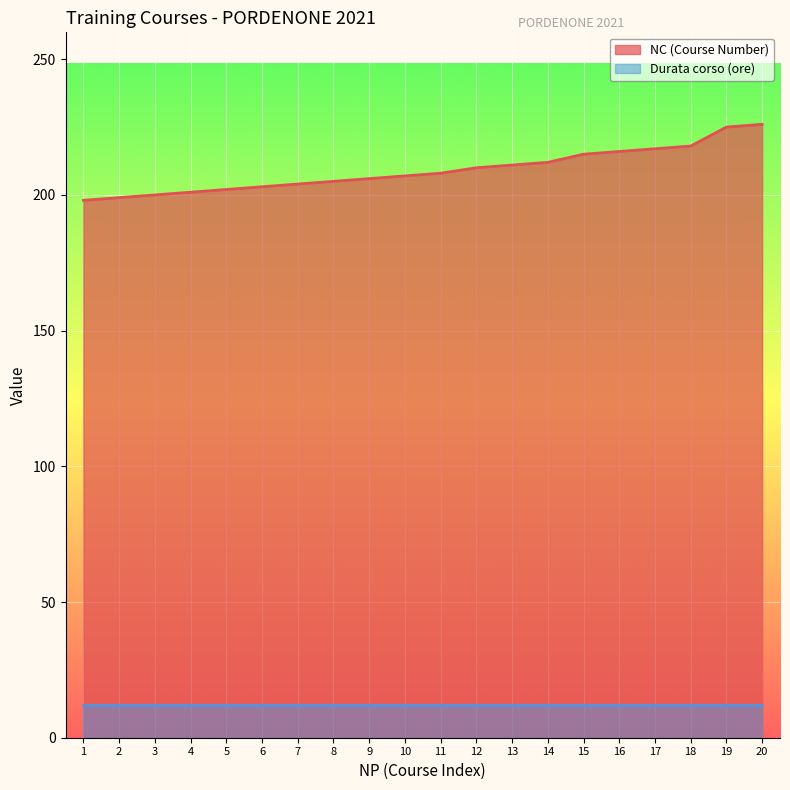

Reading left to right, what are all the values shown in this chart?

198	199	200	201	202	203	204	205	206	207	208	210	211	212	215	216	217	218	225	226